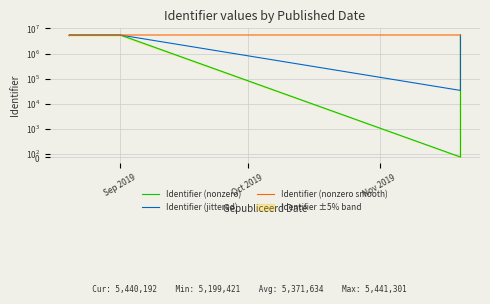

Reading right to left, list all the values displayed in this chart.

5441301	5440288	5440584	5440227	5440192	5199425	5199421	0